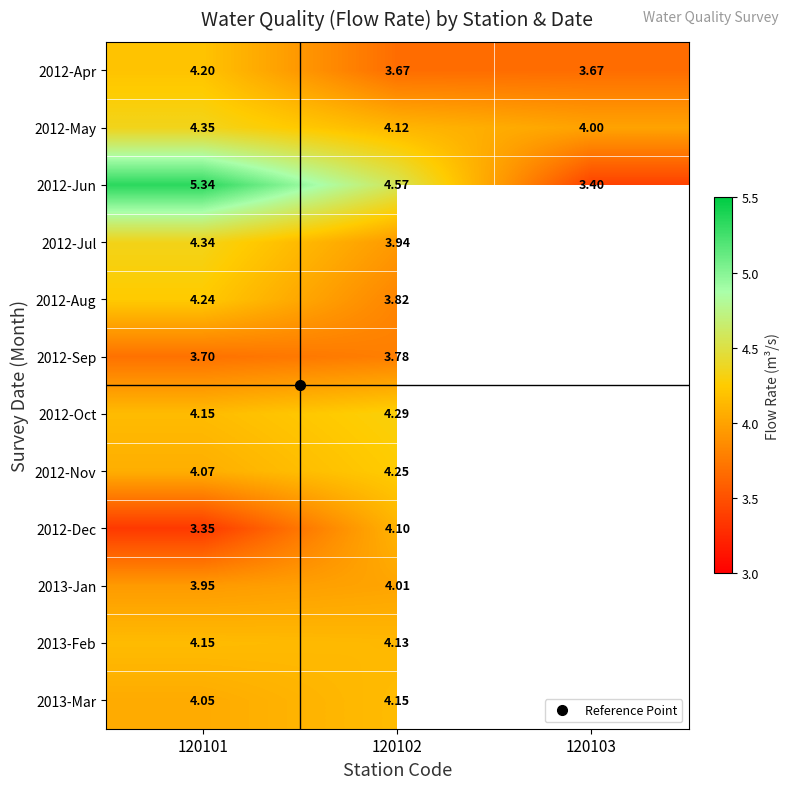

How many positive values does the 2012-Jul series have?

2